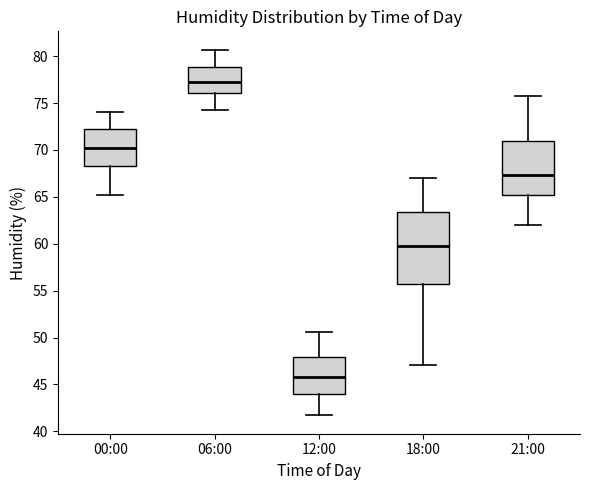

Reading left to right, read every box against the y-axis: the position of its median line, the range the box covers, and the ends of its whiskers. The values are not printed on the chart, so give them approximately, as read against the axis.

00:00: median 70.0, box 68.5 to 72.0, whiskers 65.0 to 74.0
06:00: median 77.5, box 76.0 to 79.0, whiskers 74.5 to 80.5
12:00: median 46.0, box 44.0 to 48.0, whiskers 41.5 to 50.5
18:00: median 60.0, box 56.0 to 63.5, whiskers 47.0 to 67.0
21:00: median 67.5, box 65.5 to 71.0, whiskers 62.0 to 76.0